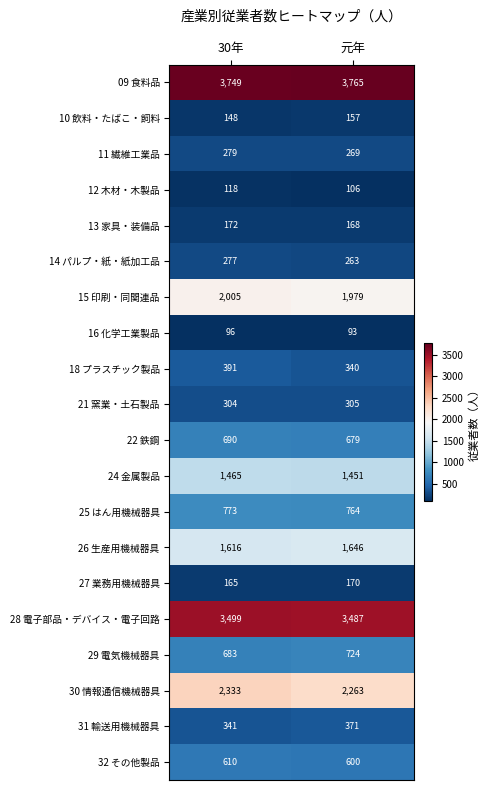

What is the sum of all 30 情報通信機械器具 values?

4596